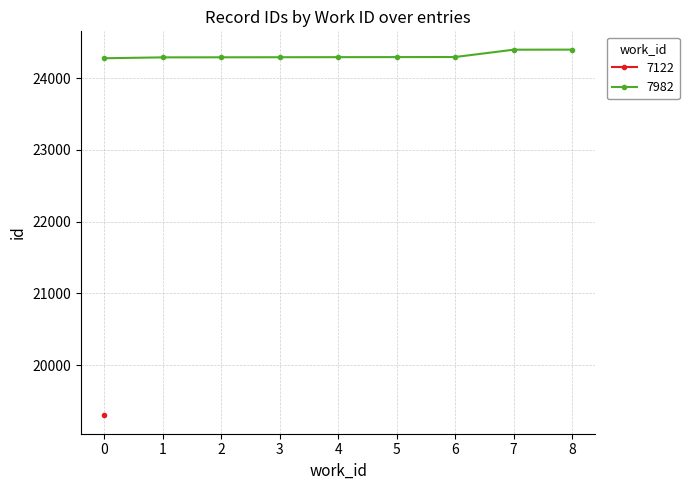

What is the minimum value for 7982?

24276